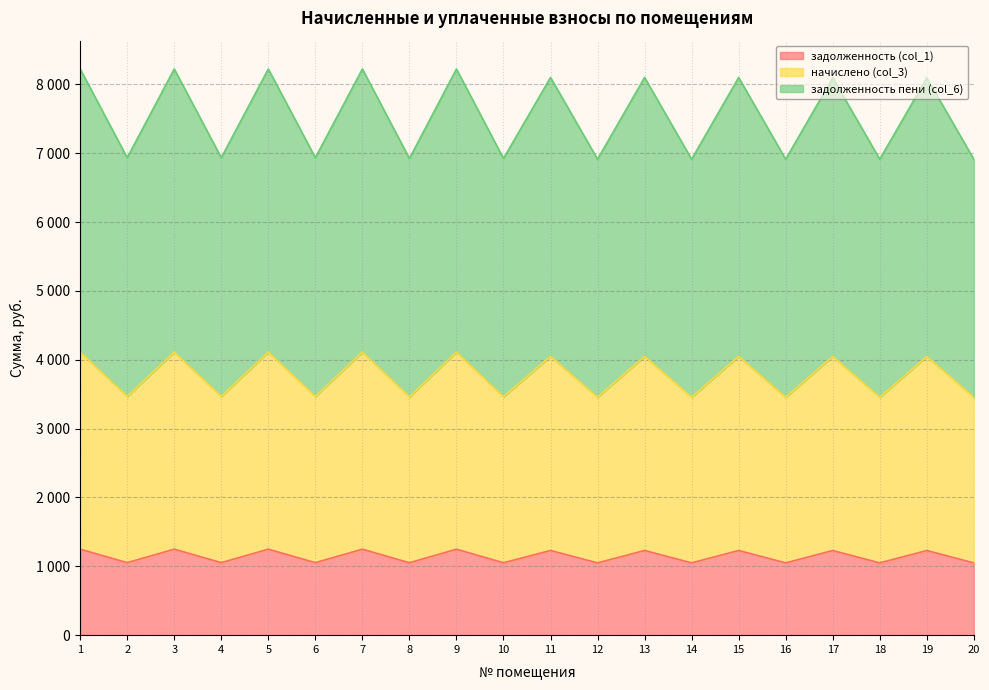

What is the value of the задолженность пени (col_6) point at the 3rd from the left?

8222.3